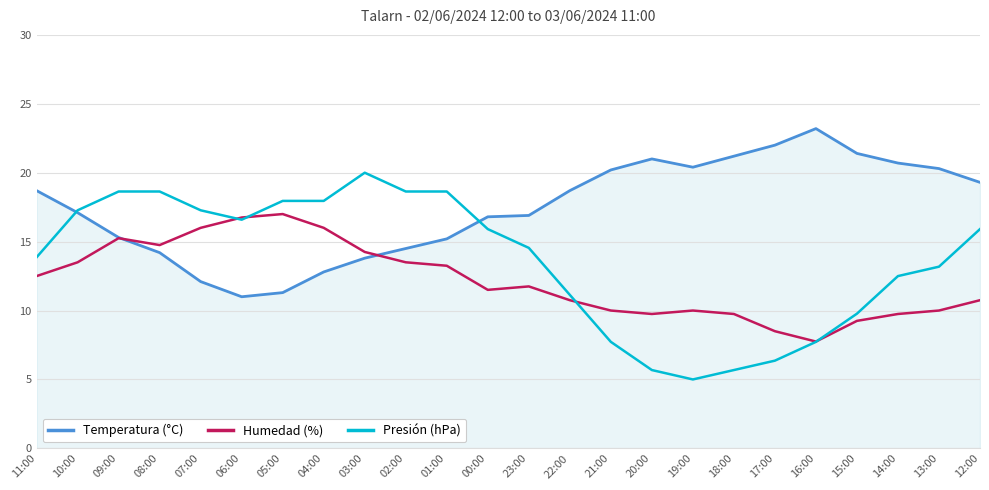

Which has a higher value, 21:00 or 03:00?

21:00